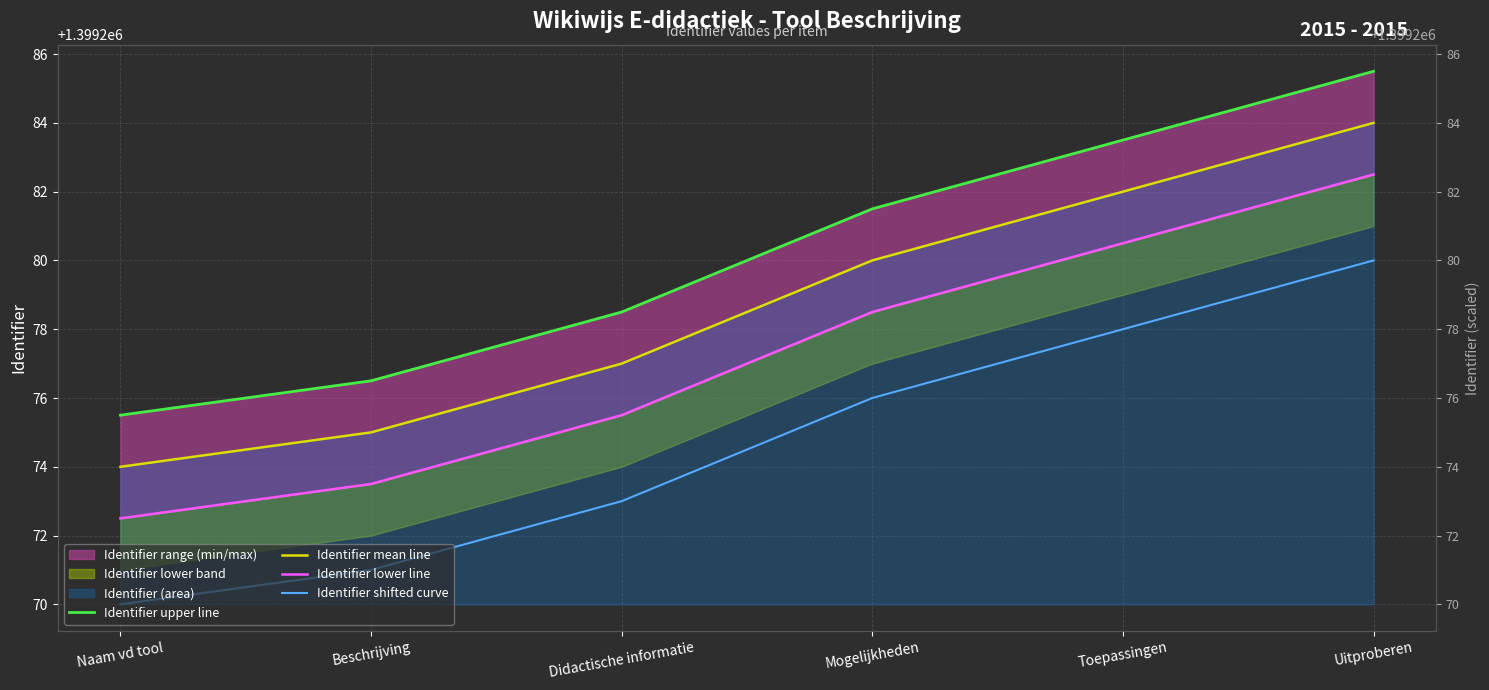

How many data points in Identifier upper line are above 1399281?

3